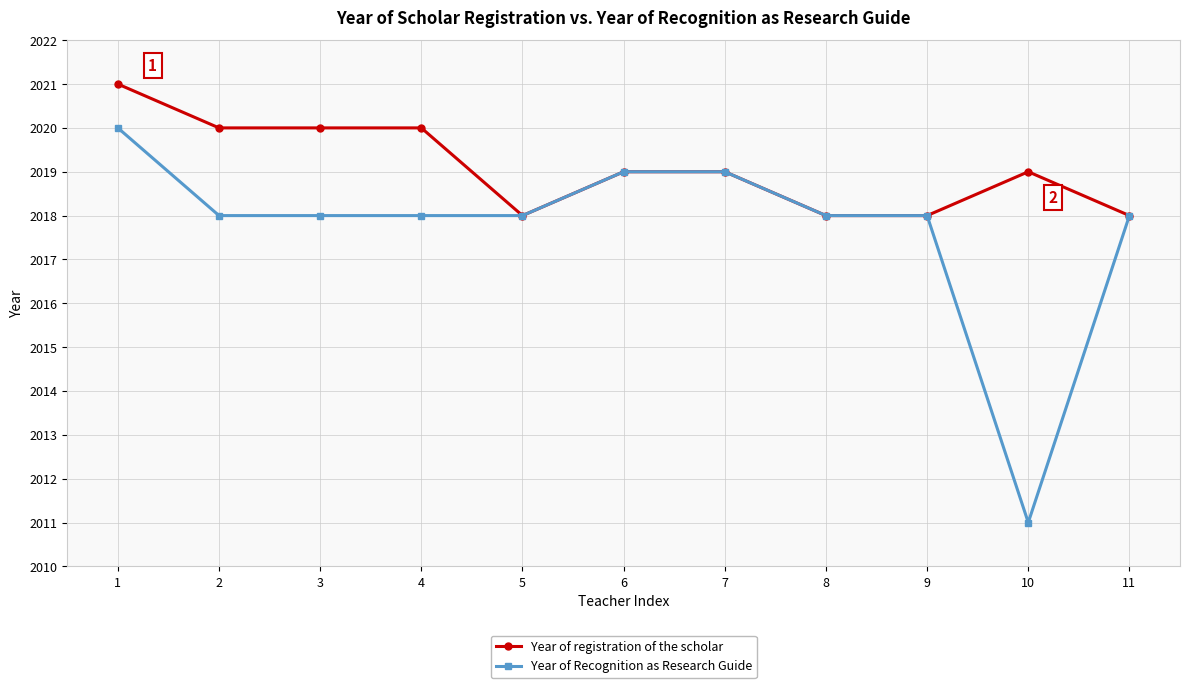

What is the value of the Year of registration of the scholar point at the 7th from the left?

2019